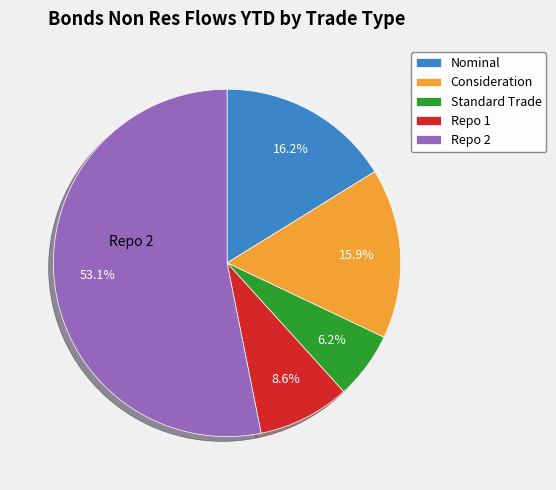

What portion of the pie excludes Repo 1?

91.4%